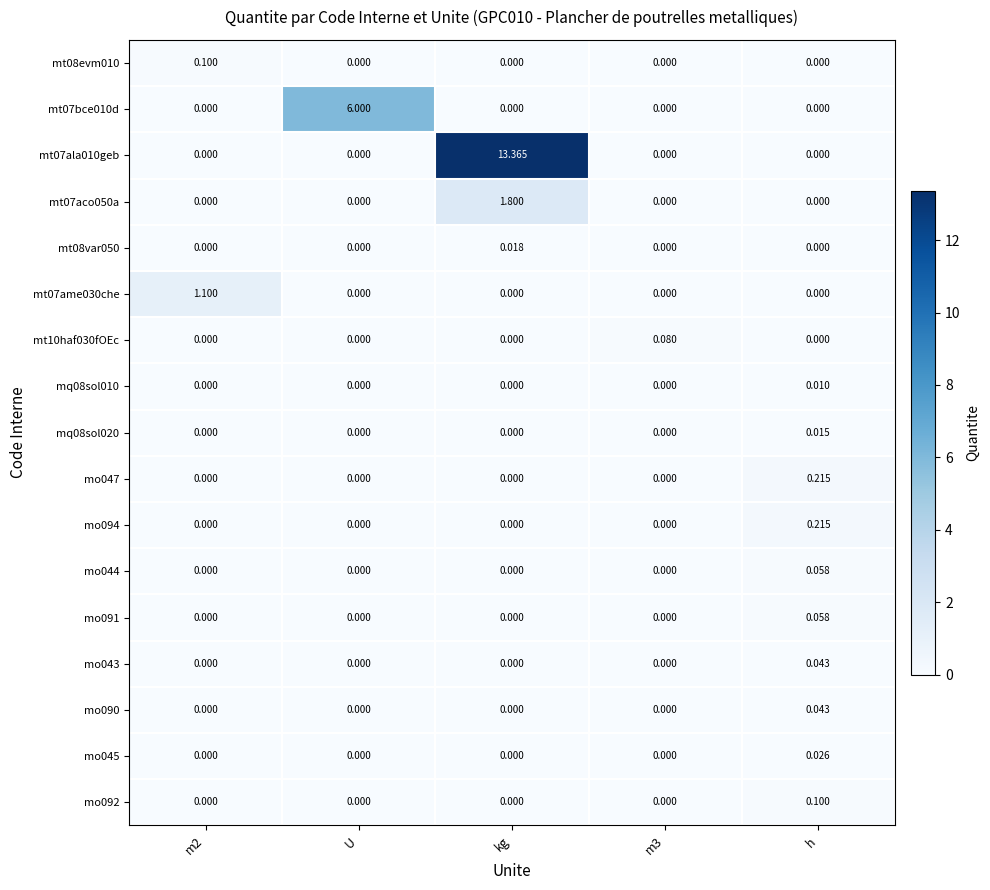

Which label corresponds to the largest value in the chart?

kg